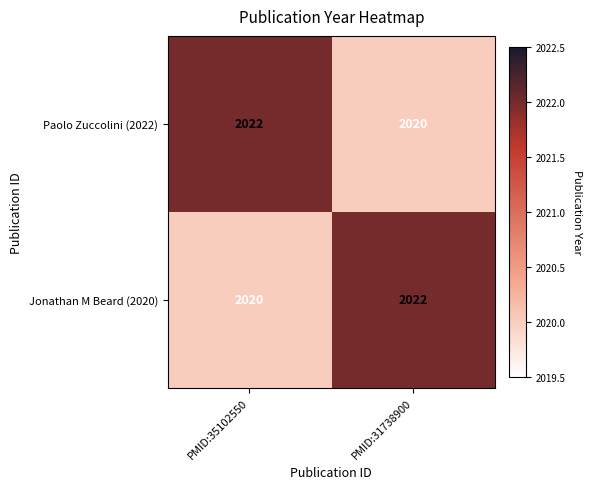

How many data points does each series have?

2